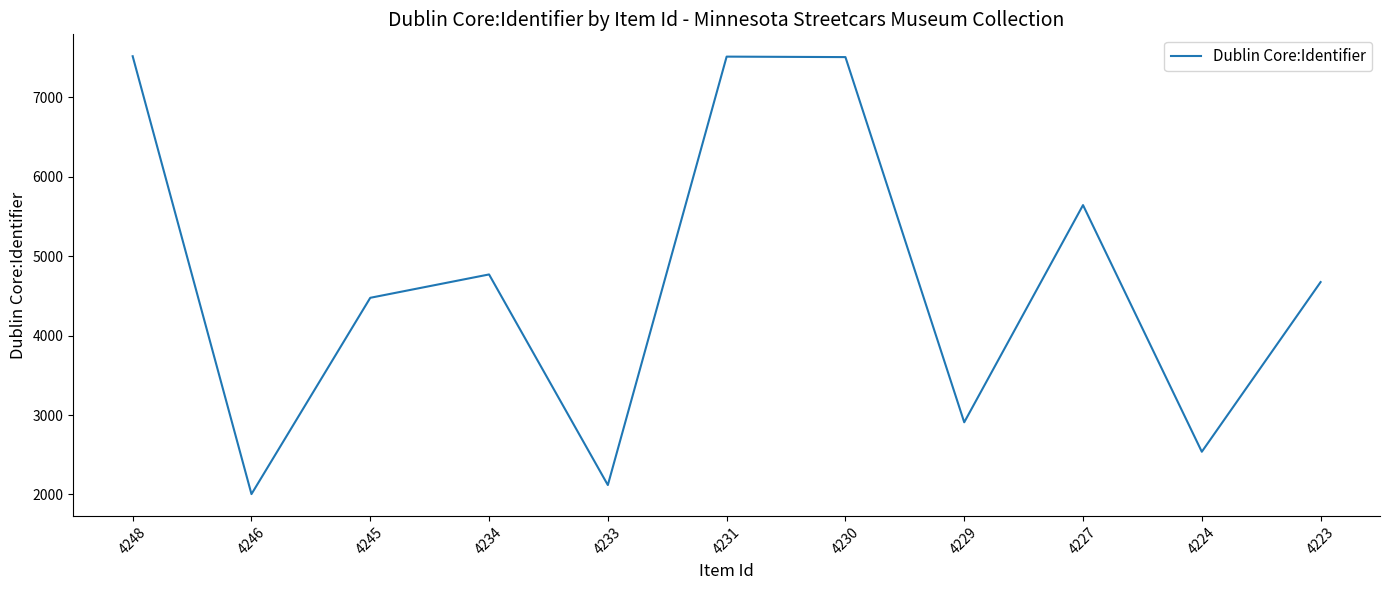

How many lines are shown in the chart?

1